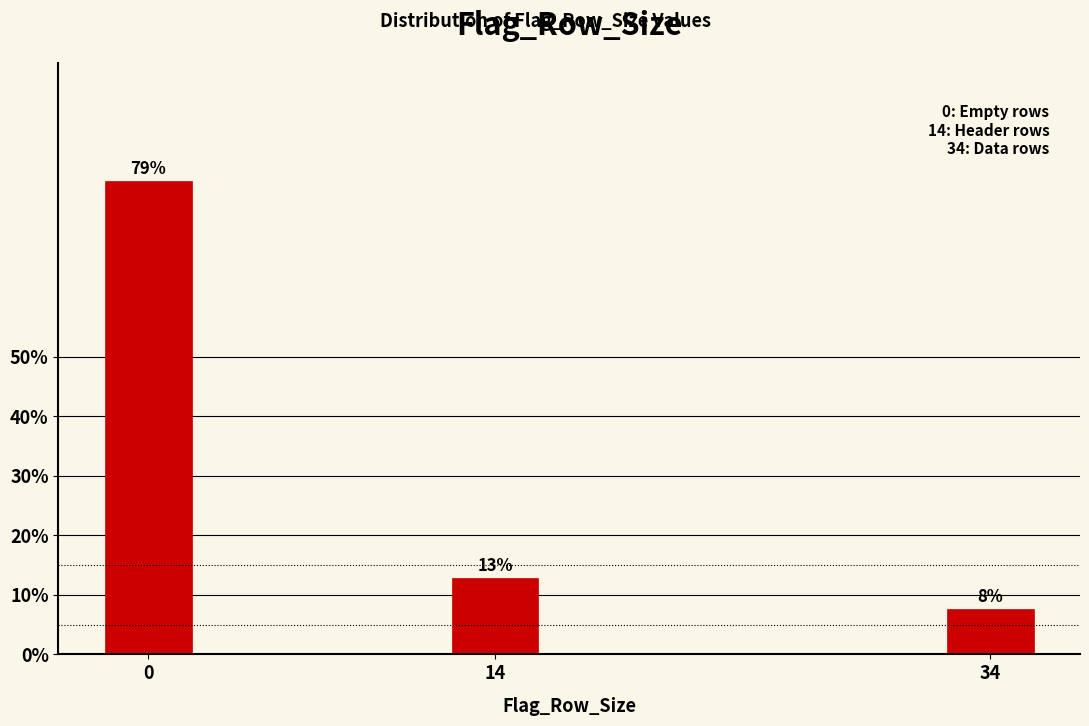

Are the bars horizontal?

No